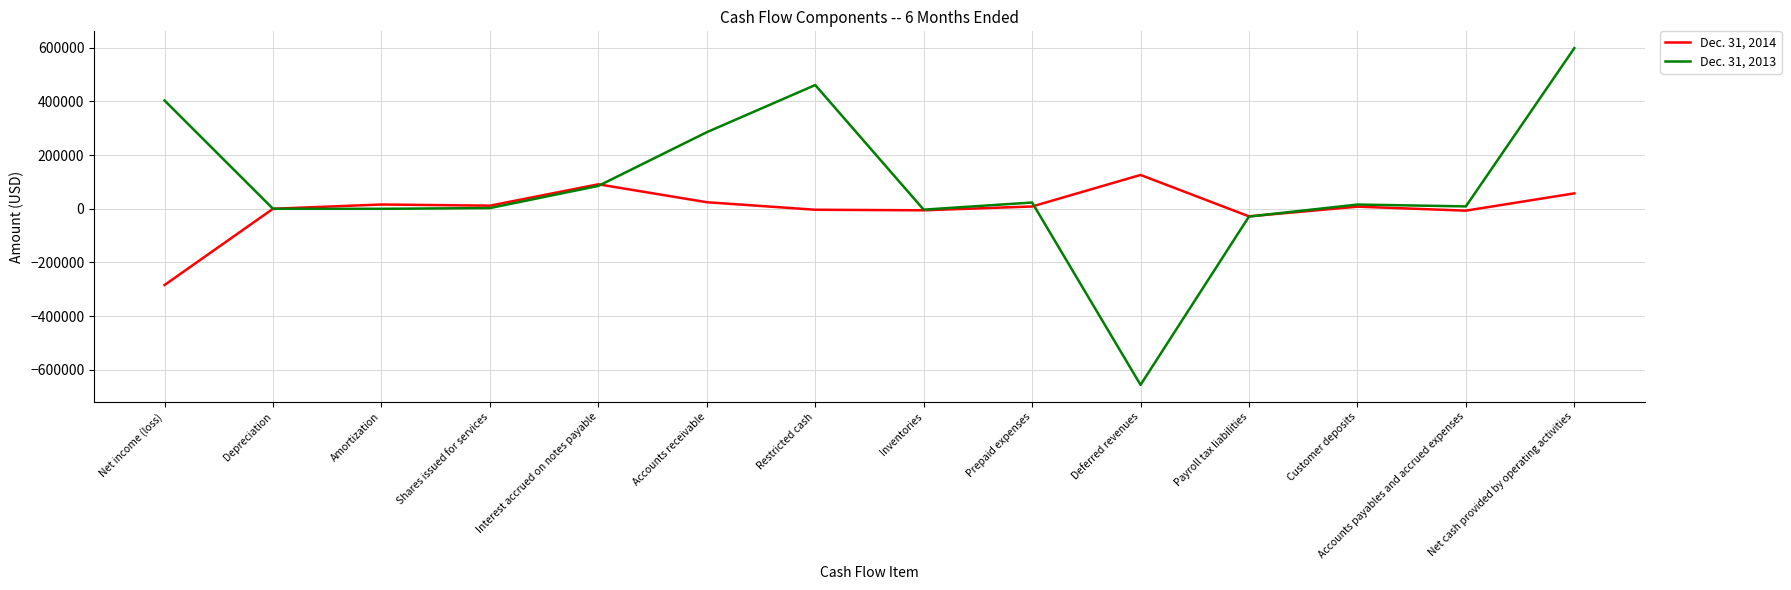

Which series has the largest total across all categories?

Dec. 31, 2013